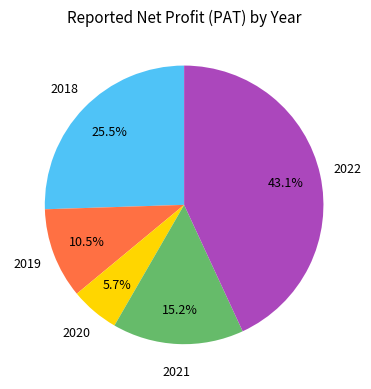

Which has a higher value, 2022 or 2018?

2022